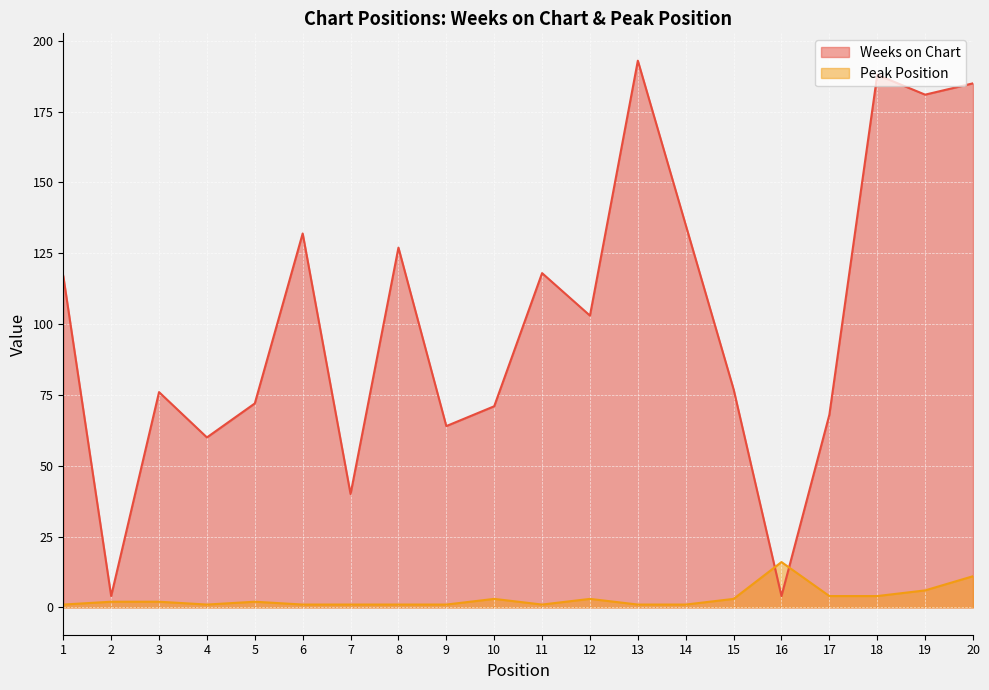

What is the greatest value displayed?

193